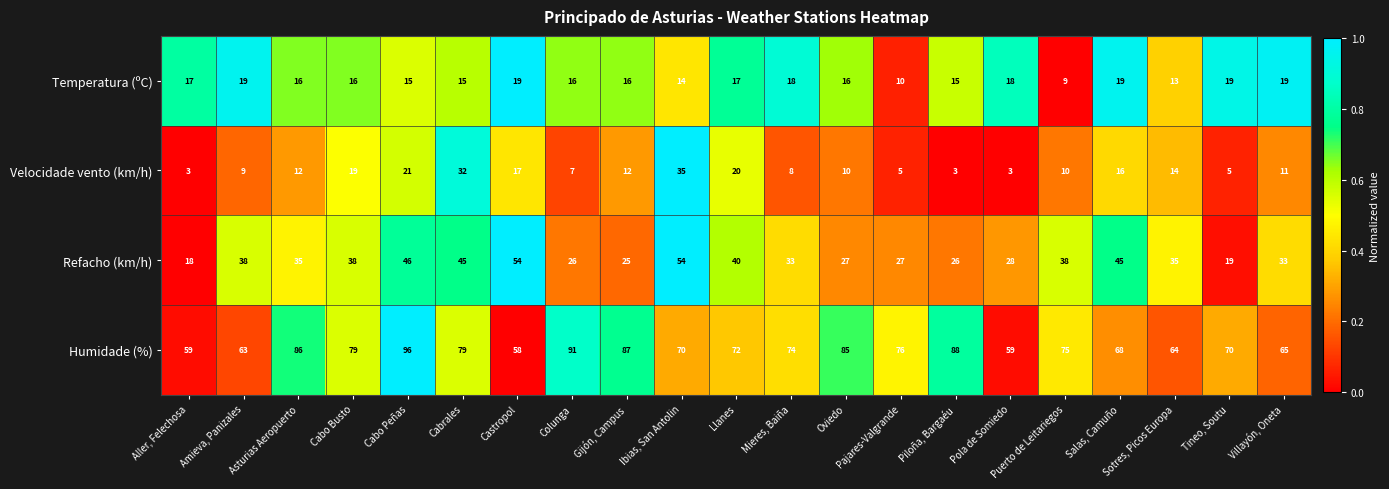

What is the greatest value displayed?

96